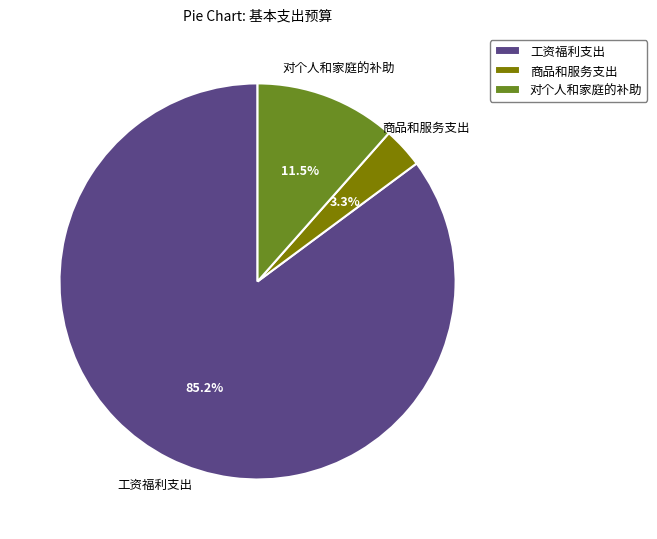

Is it true that 商品和服务支出 is 9% of the pie?

False